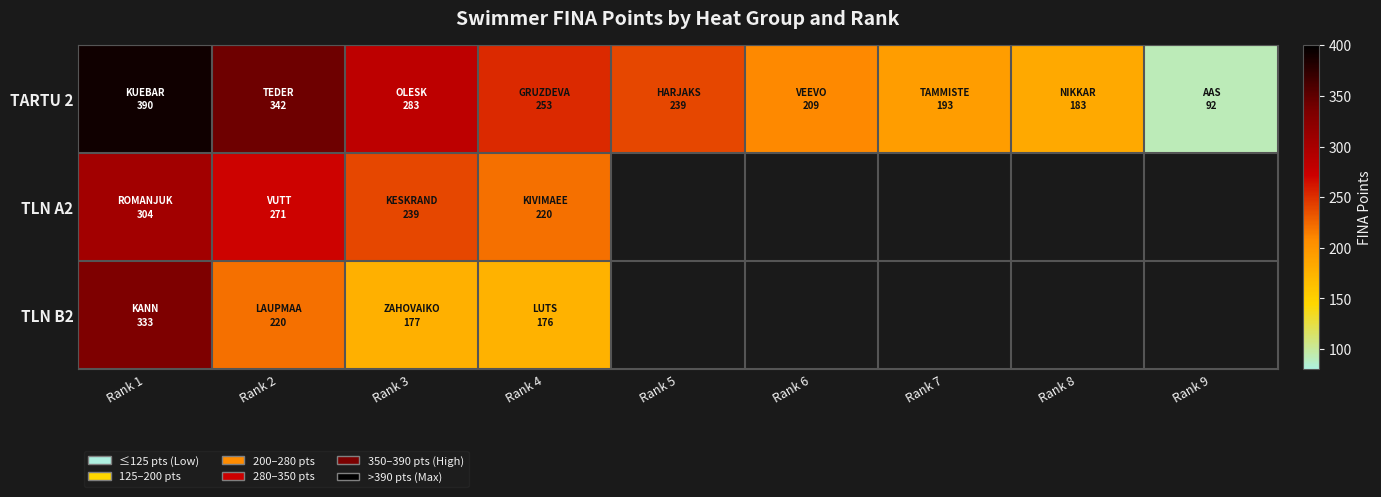

How many values in TLN B2 are above zero?

4